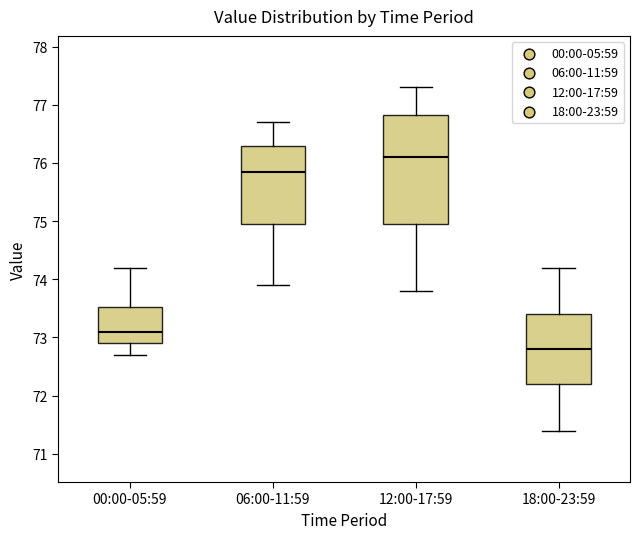

Reading left to right, transcribe this box plot: for each box, give where its median line is, the range the box spans, and where its two whiskers end, as read against the y-axis. The values are not printed on the chart, so give them approximately, as read against the axis.

00:00-05:59: median 73.1, box 72.9 to 73.5, whiskers 72.7 to 74.2
06:00-11:59: median 75.9, box 75.0 to 76.3, whiskers 73.9 to 76.7
12:00-17:59: median 76.1, box 75.0 to 76.8, whiskers 73.8 to 77.3
18:00-23:59: median 72.8, box 72.2 to 73.4, whiskers 71.4 to 74.2